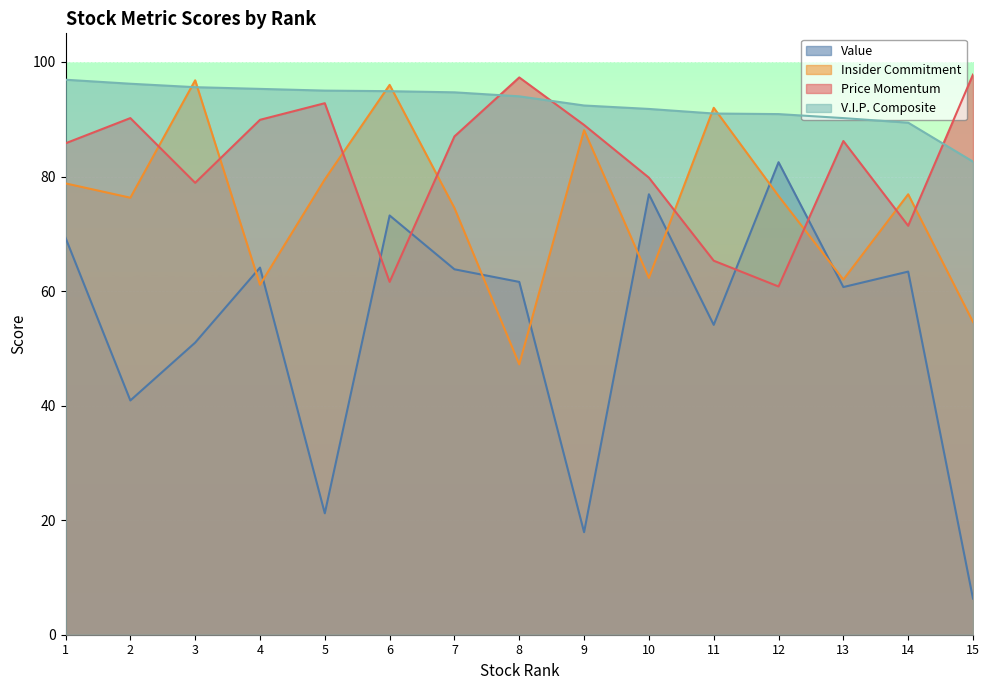

What is the value of the V.I.P. Composite point at the 15th from the left?

82.6